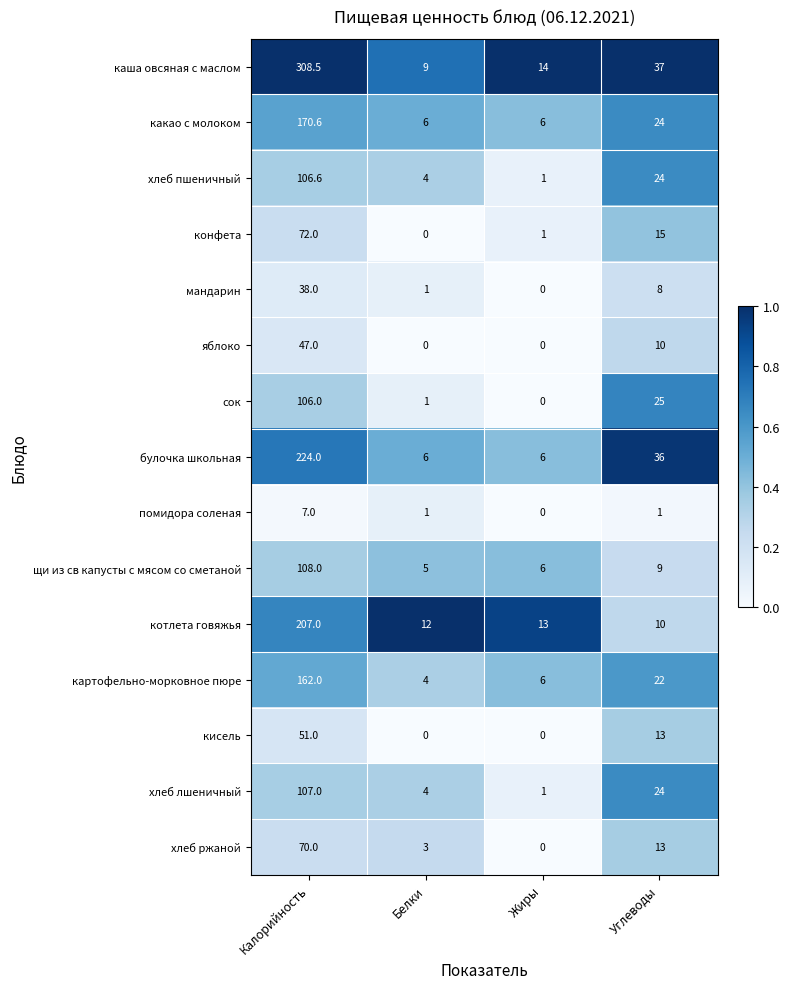

Where is хлеб пшеничный nearest to the value 53?

Углеводы